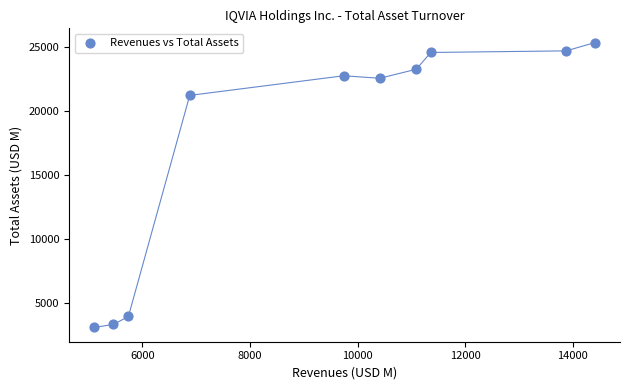

What Y value in the scatter plot is closest to 14202?

21208